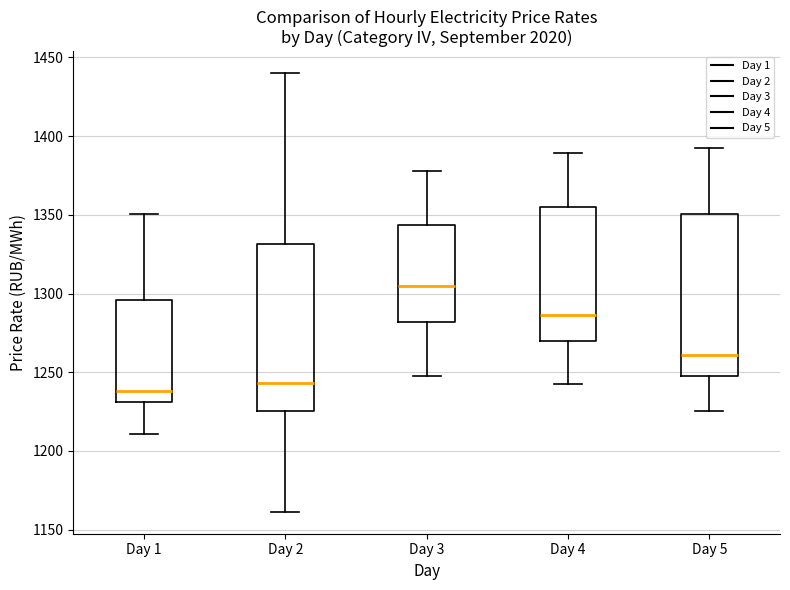

Reading left to right, read every box against the y-axis: the position of its median line, the range the box covers, and the ends of its whiskers. The values are not printed on the chart, so give them approximately, as read against the axis.

Day 1: median 1240, box 1230 to 1295, whiskers 1210 to 1350
Day 2: median 1245, box 1225 to 1330, whiskers 1160 to 1440
Day 3: median 1305, box 1280 to 1345, whiskers 1250 to 1380
Day 4: median 1285, box 1270 to 1355, whiskers 1245 to 1390
Day 5: median 1260, box 1250 to 1350, whiskers 1225 to 1395